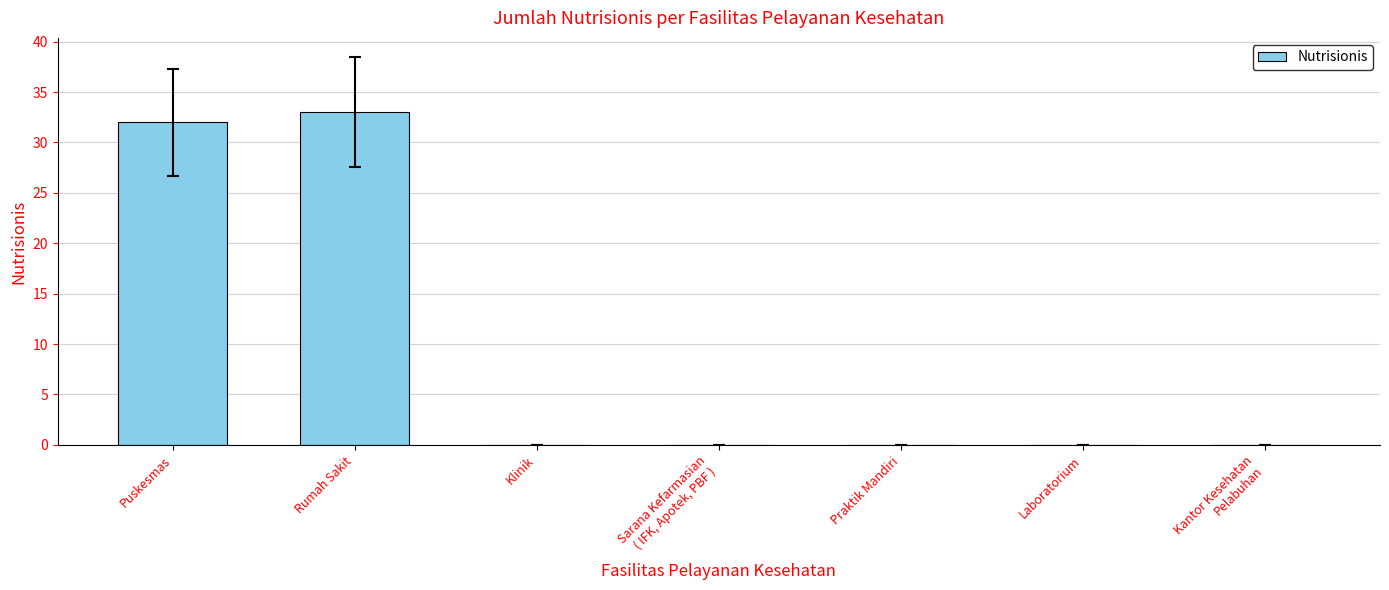

Is it true that the value at Praktik Mandiri is 17?

False